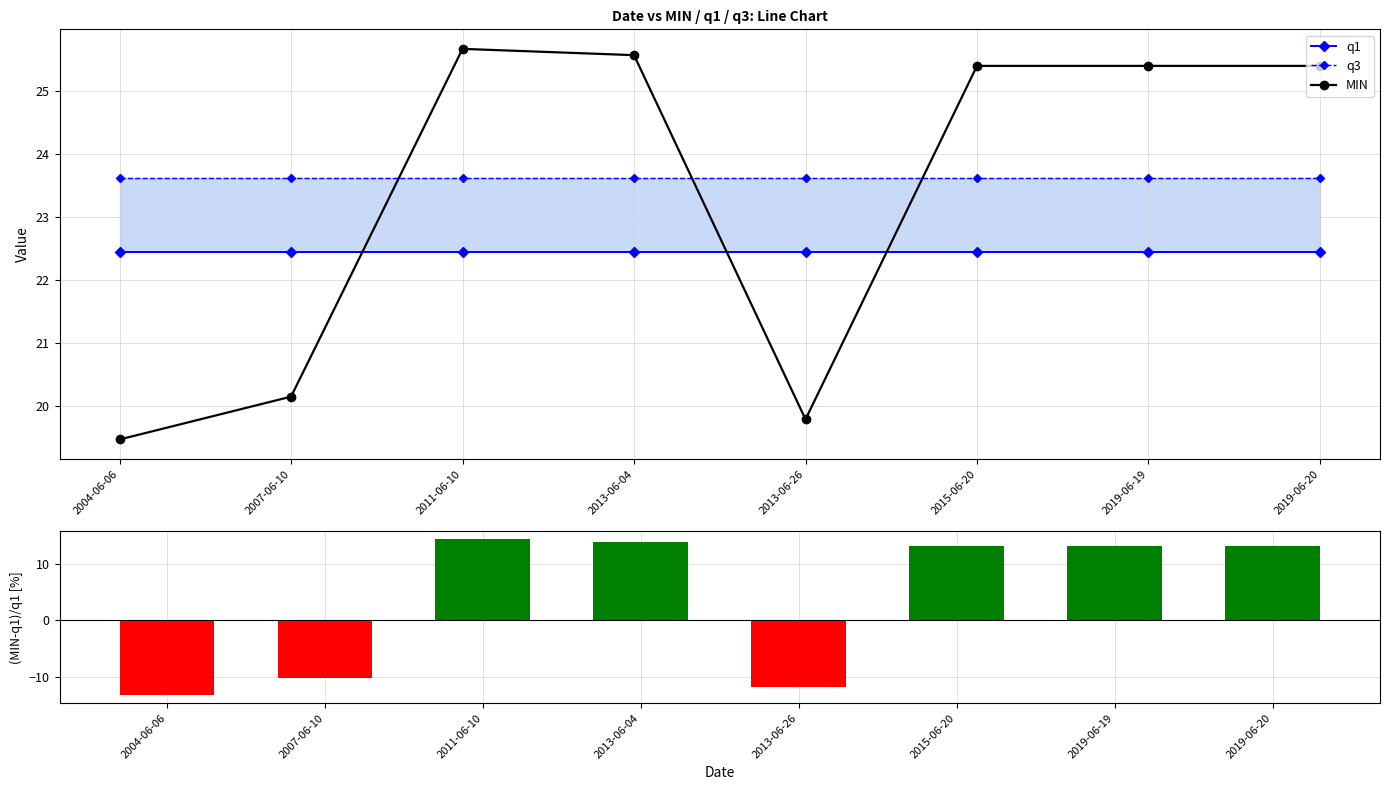

What is the sum of the (MIN-q1)/q1 [%] values at 2011-06-10 and 2007-06-10?

4.1